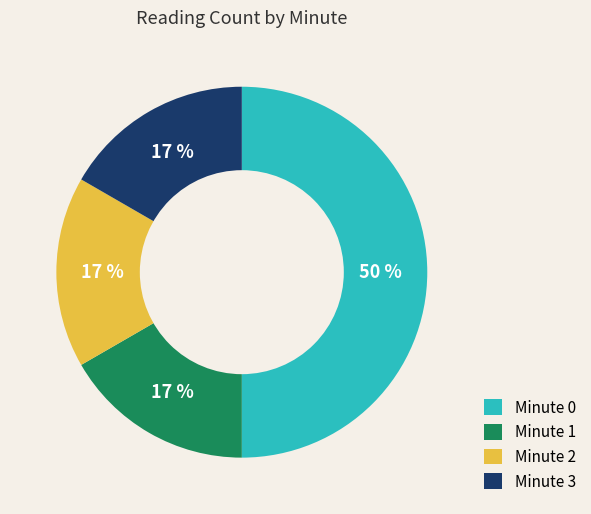

Is Minute 3 the majority of the pie?

No